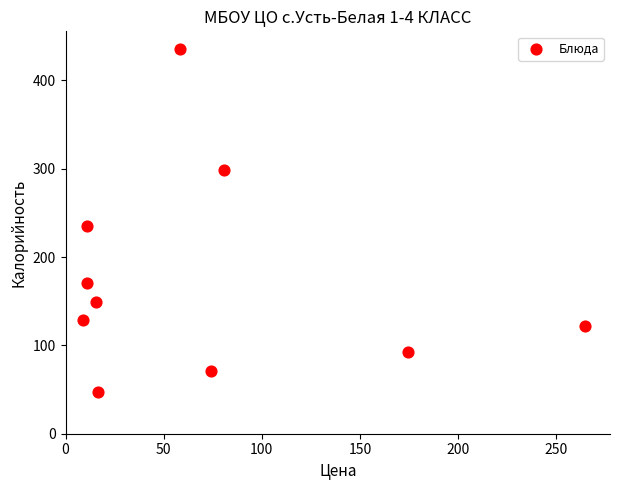

What Y value in the scatter plot is closest to 241?

235.0